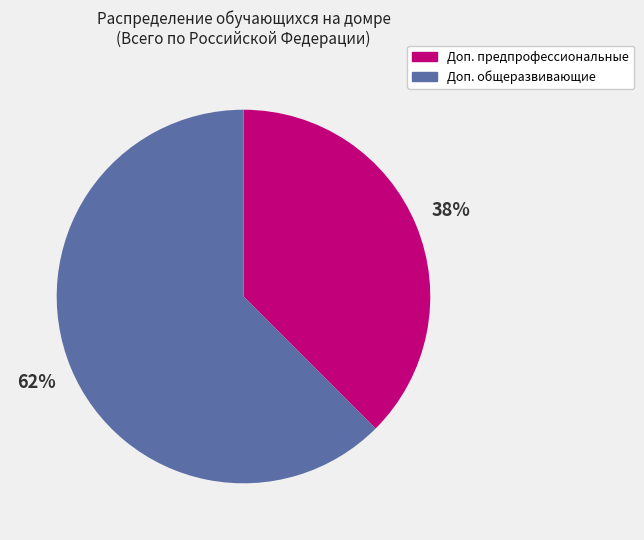

What is the smallest slice in the pie chart?

Доп. предпрофессиональные